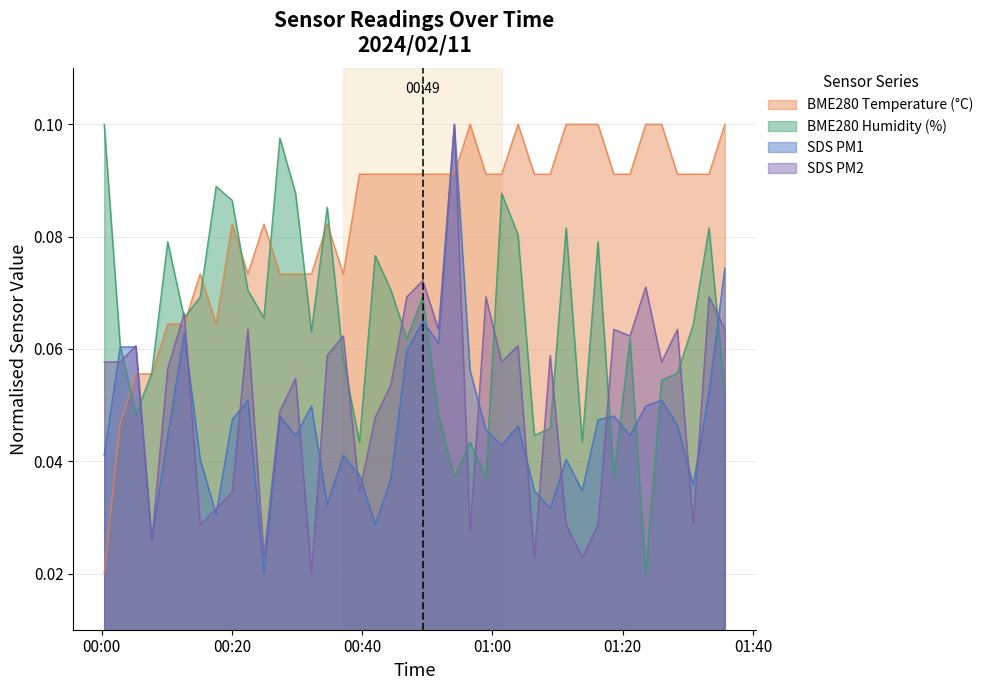

What is the label of the 38th point from the left?

2024/02/11 01:30:49